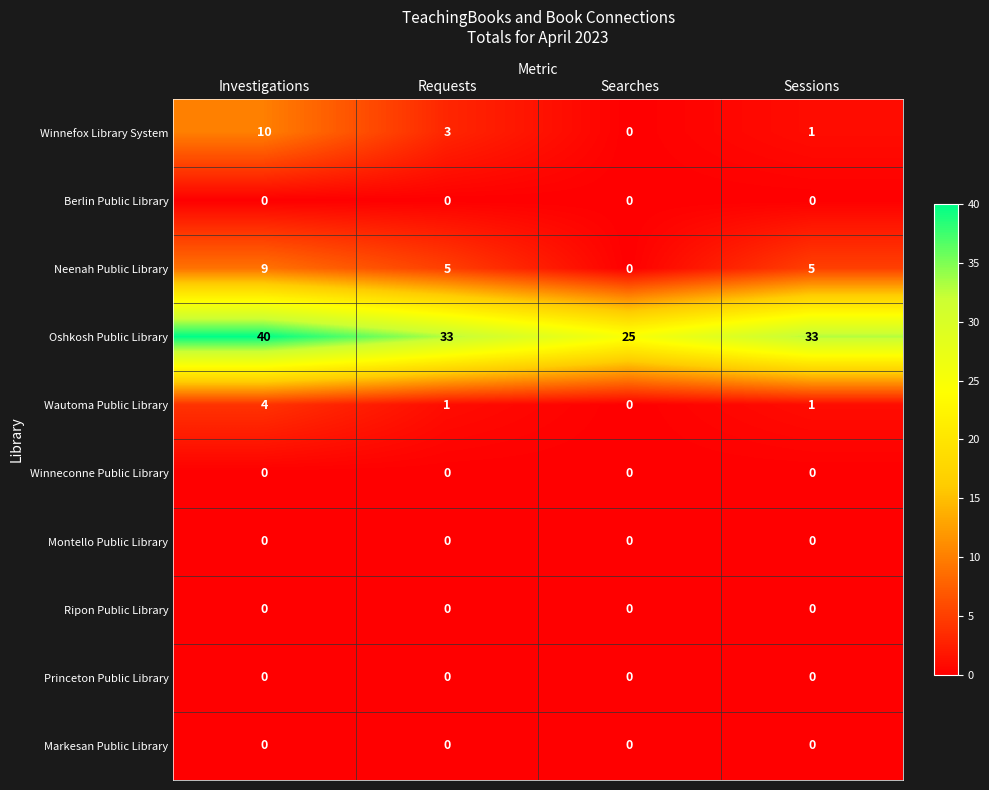

Which series has the largest range (max minus min)?

Oshkosh Public Library